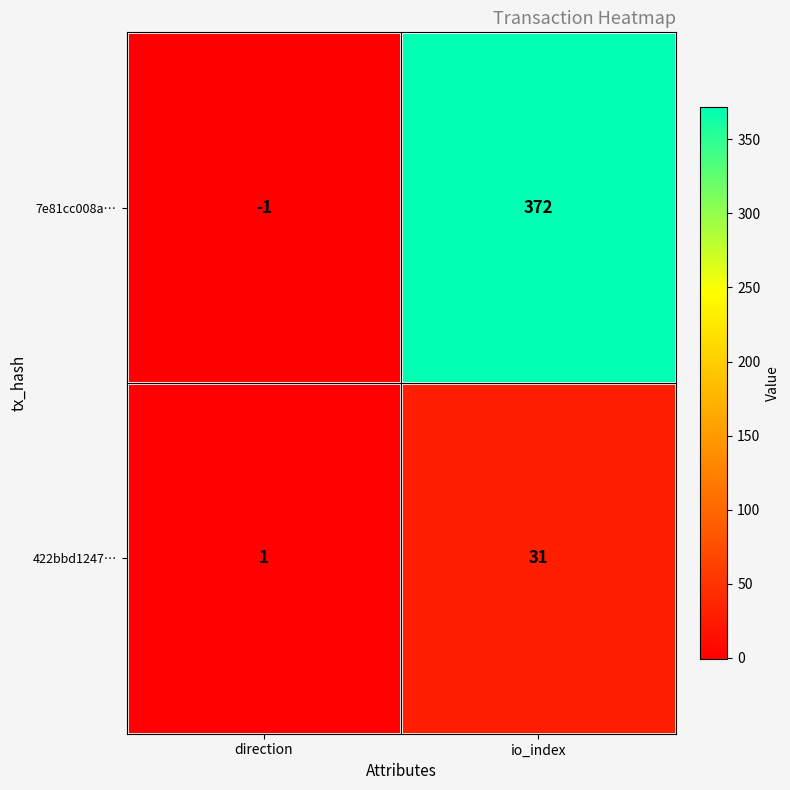

What is the total value across all series at io_index?

403